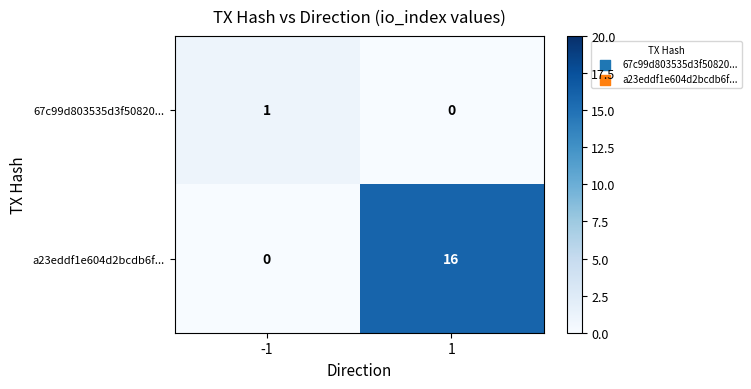

What is the sum of the a23eddf1e604d2bcdb6f... values at 1 and -1?

16